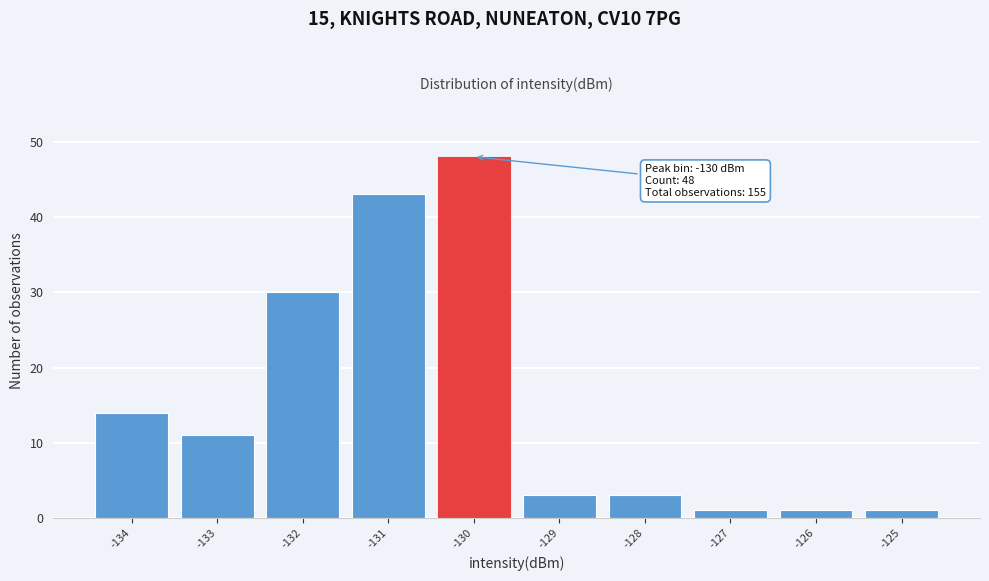

Reading left to right, transcribe all the data shown in this chart.

14	11	30	43	48	3	3	1	1	1